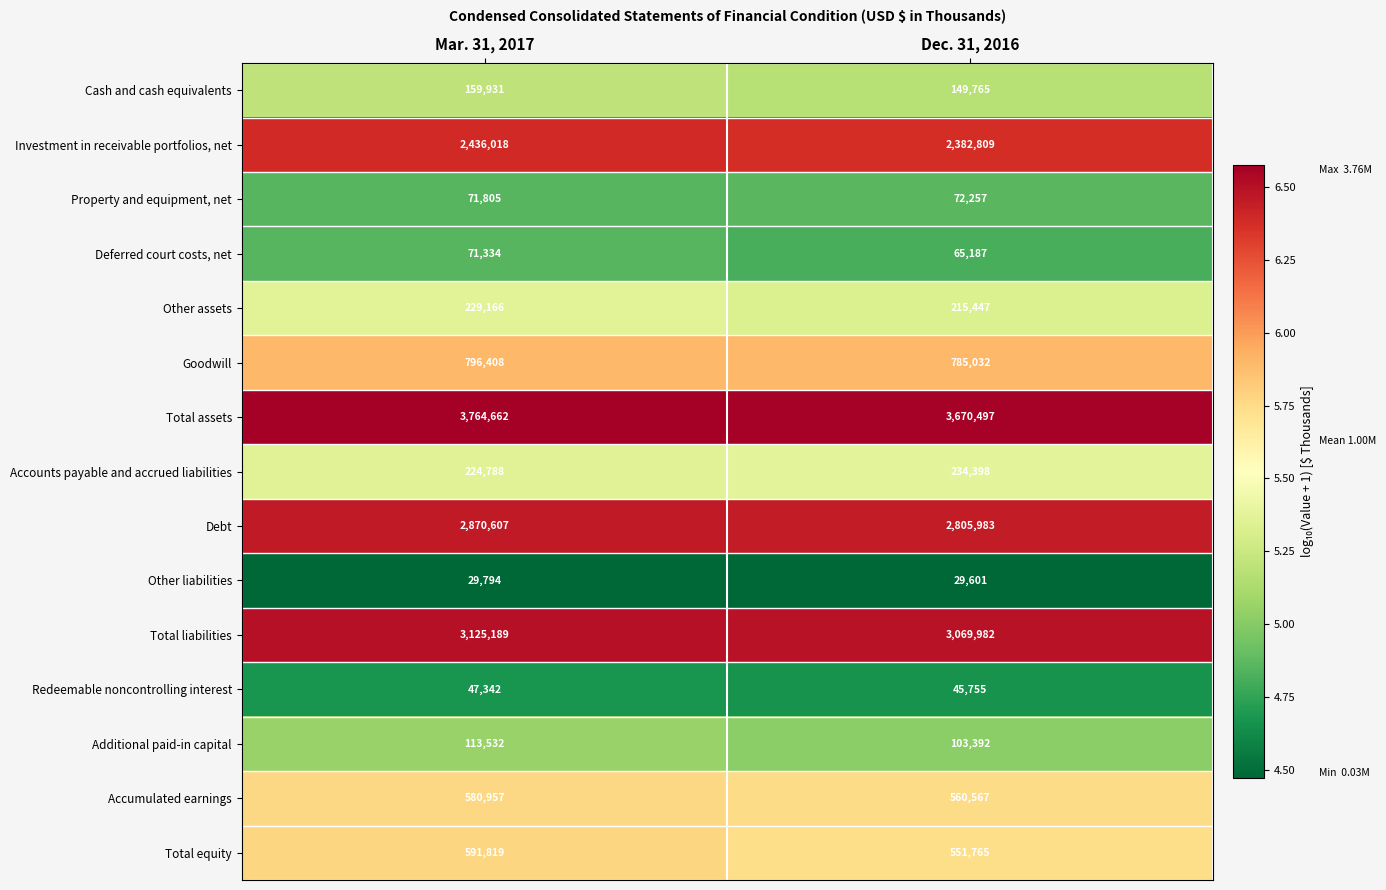

Reading right to left, list all the values displayed in this chart.

Cash and cash equivalents: 149765	159931
Investment in receivable portfolios, net: 2382809	2436018
Property and equipment, net: 72257	71805
Deferred court costs, net: 65187	71334
Other assets: 215447	229166
Goodwill: 785032	796408
Total assets: 3670497	3764662
Accounts payable and accrued liabilities: 234398	224788
Debt: 2805983	2870607
Other liabilities: 29601	29794
Total liabilities: 3069982	3125189
Redeemable noncontrolling interest: 45755	47342
Additional paid-in capital: 103392	113532
Accumulated earnings: 560567	580957
Total equity: 551765	591819